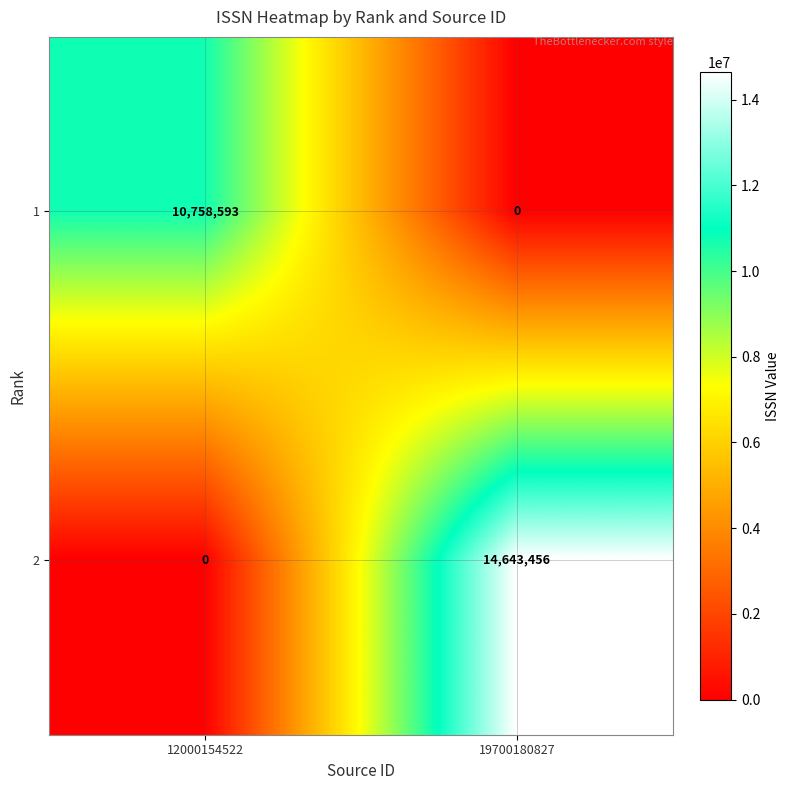

Between 12000154522 and 19700180827, which series saw the biggest shift?

2